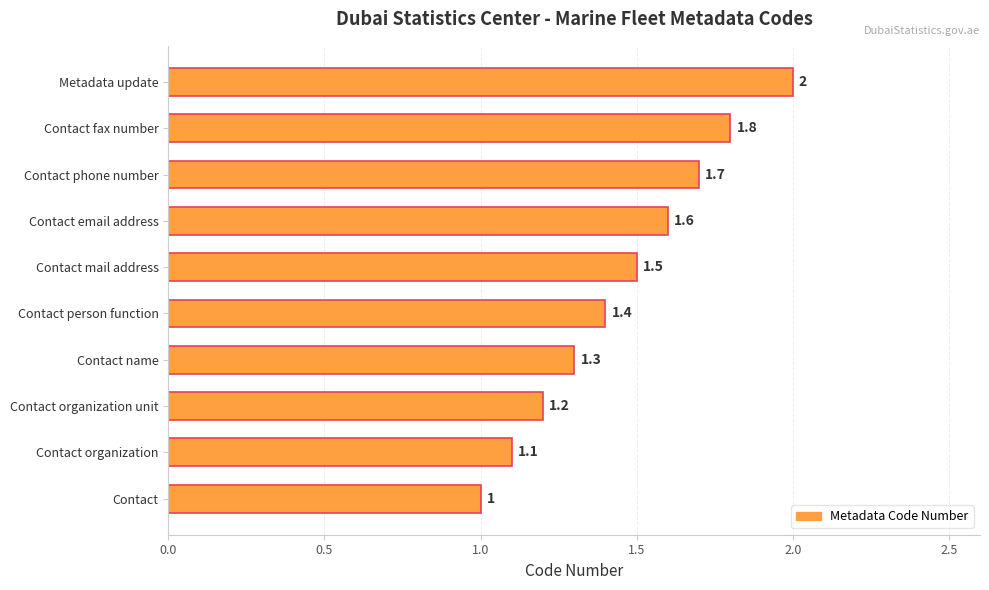

What is the maximum value shown in the chart?

2.0